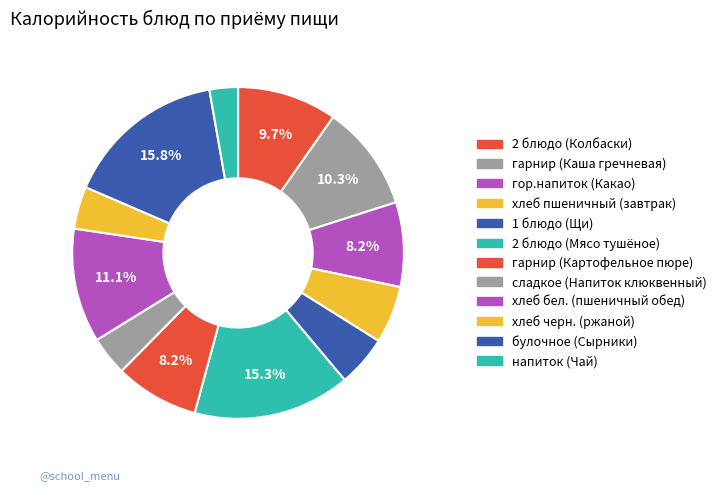

Approximately how many times larger is the value at 2 блюдо (Колбаски) compared to напиток (Чай)?

3.5